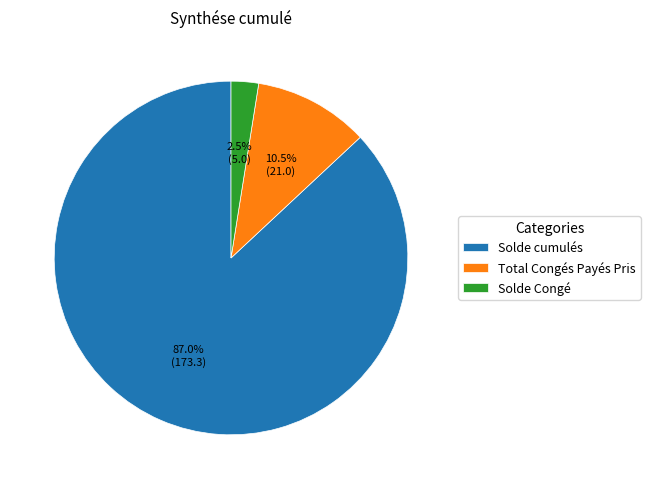

What percentage is the Solde cumulés slice, to the nearest percent?

87%